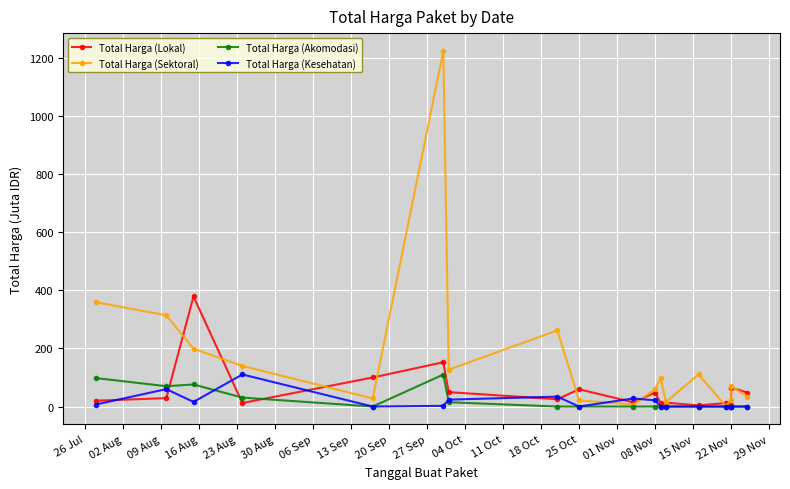

At how many categories does at least one series exceed 161?

5